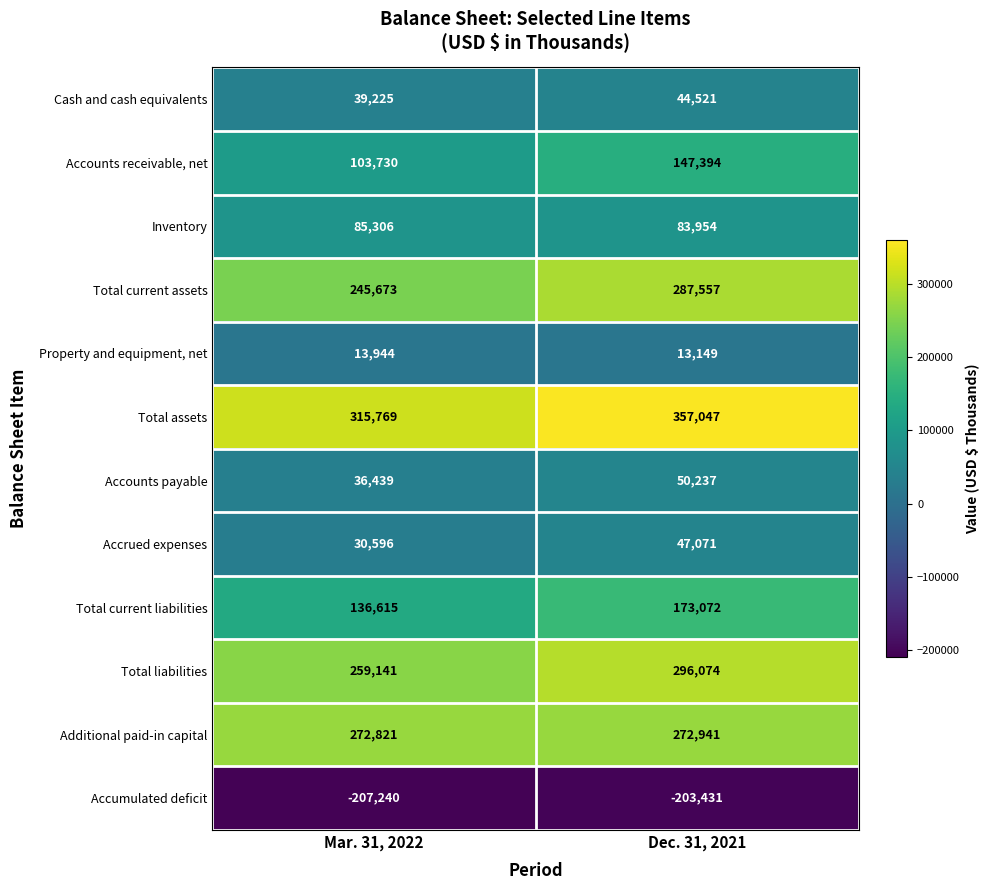

Which category has the lowest value in the Accrued expenses series?

Mar. 31, 2022